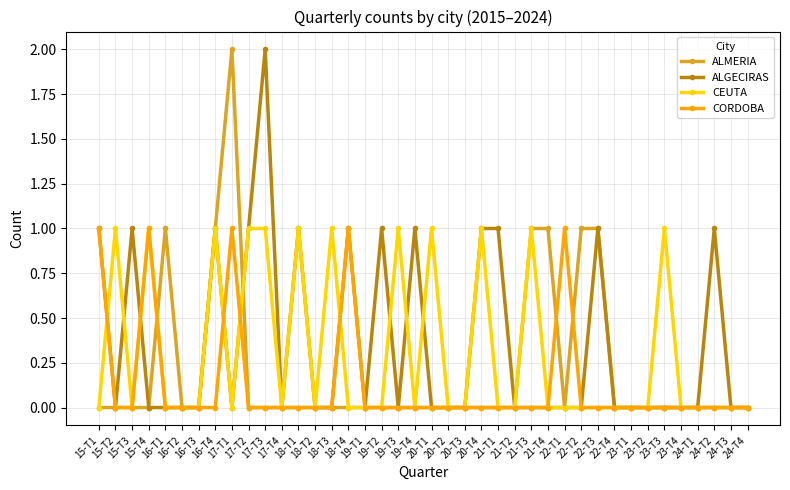

Reading left to right, transcribe all the data shown in this chart.

ALMERIA: 0	0	0	0	1	0	0	1	2	0	0	0	0	0	0	0	0	0	0	0	0	0	0	0	0	0	1	1	0	1	1	0	0	0	0	0	0	0	0	0
ALGECIRAS: 1	0	1	0	0	0	0	1	0	1	2	0	1	0	0	1	0	1	0	1	0	0	0	1	1	0	0	0	0	0	1	0	0	0	0	0	0	1	0	0
CEUTA: 0	1	0	1	0	0	0	1	0	1	1	0	1	0	1	0	0	0	1	0	1	0	0	1	0	0	1	0	0	0	0	0	0	0	1	0	0	0	0	0
CORDOBA: 1	0	0	1	0	0	0	0	1	0	0	0	0	0	0	1	0	0	0	0	0	0	0	0	0	0	0	0	1	0	0	0	0	0	0	0	0	0	0	0